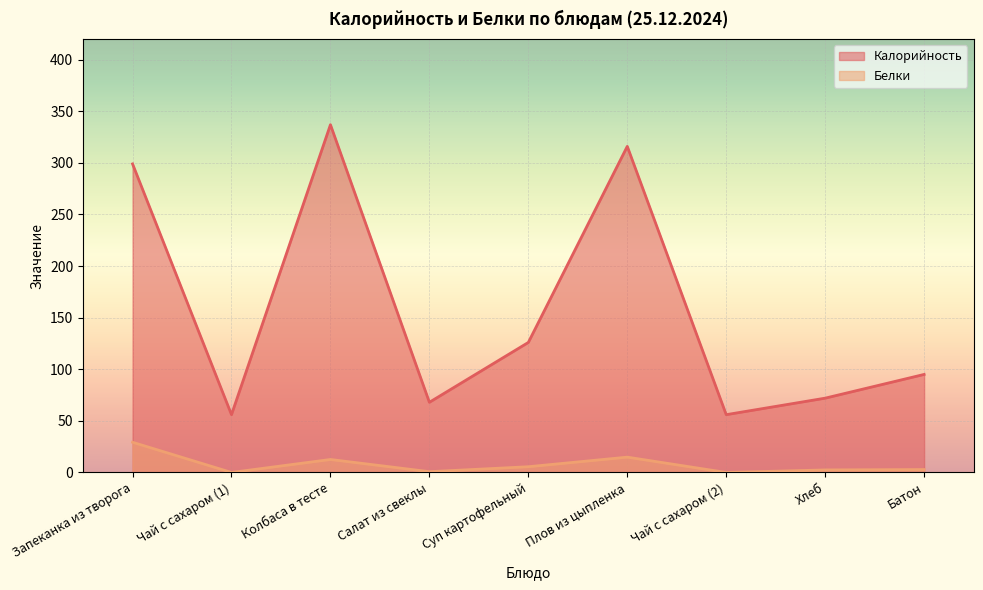

At how many categories does at least one series exceed 121?

4